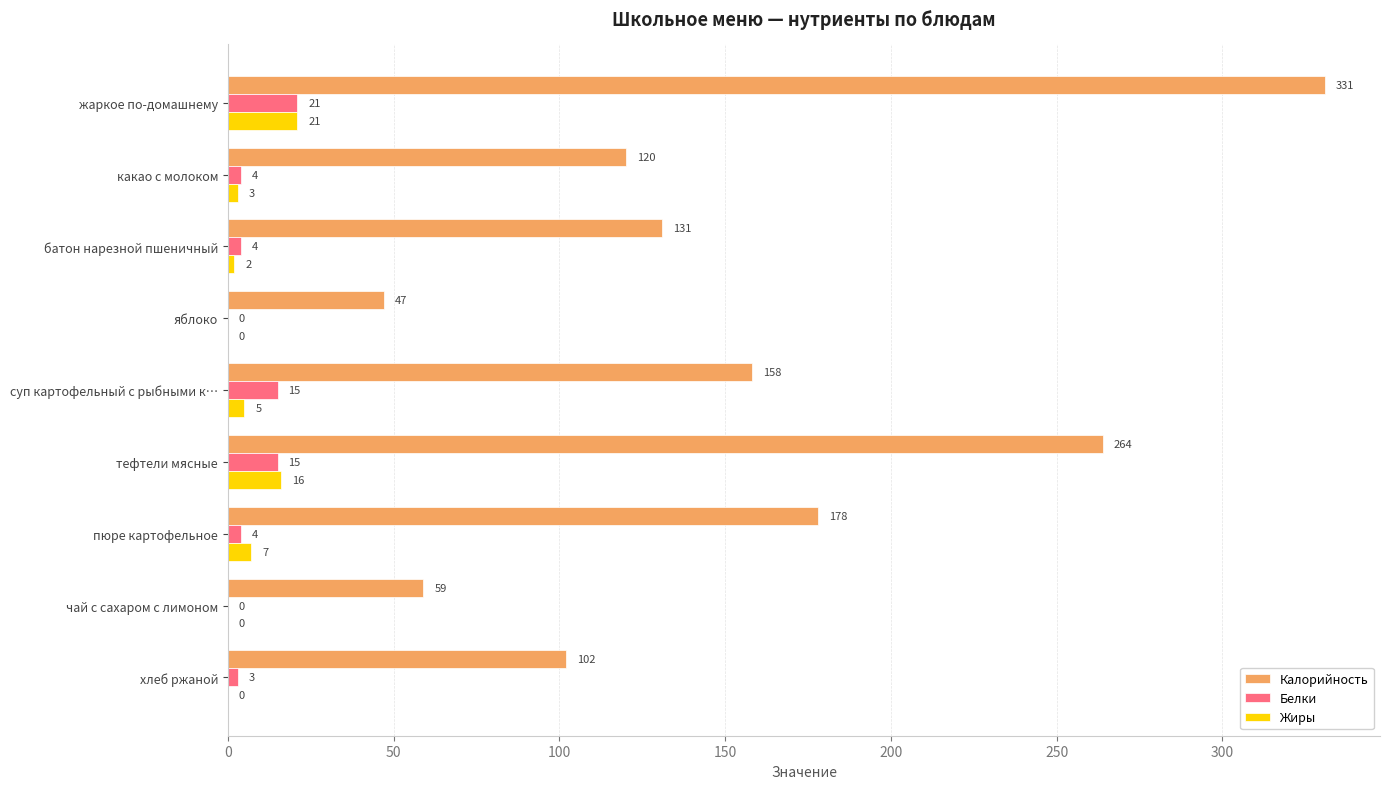

Which series changed the most between яблоко and хлеб ржаной?

Калорийность